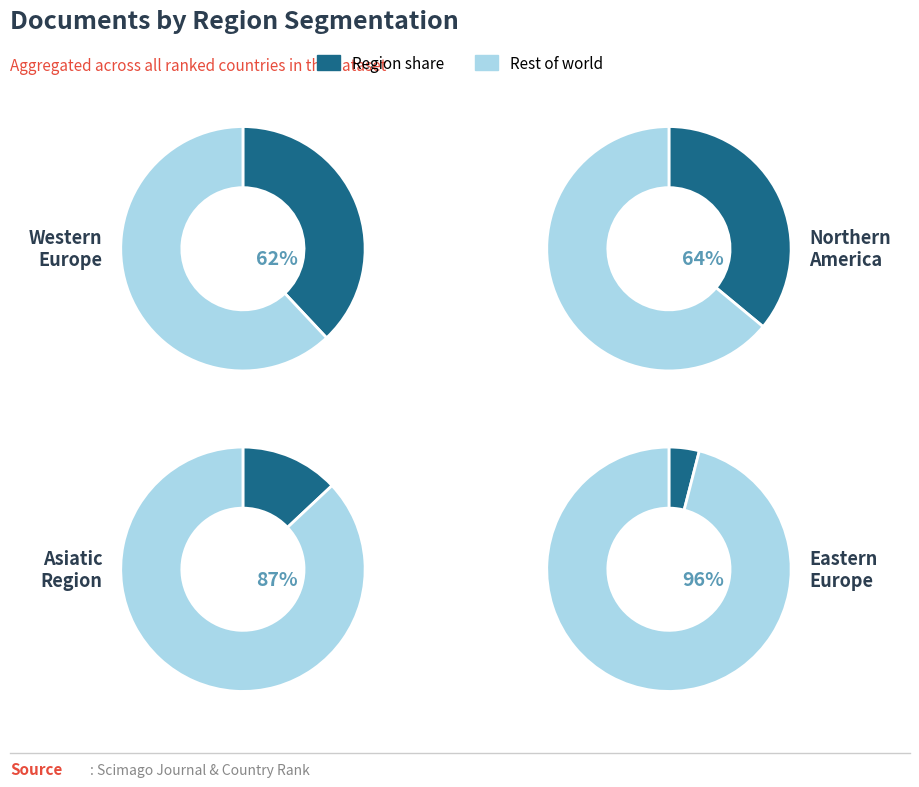

Does any single category account for the majority?

No